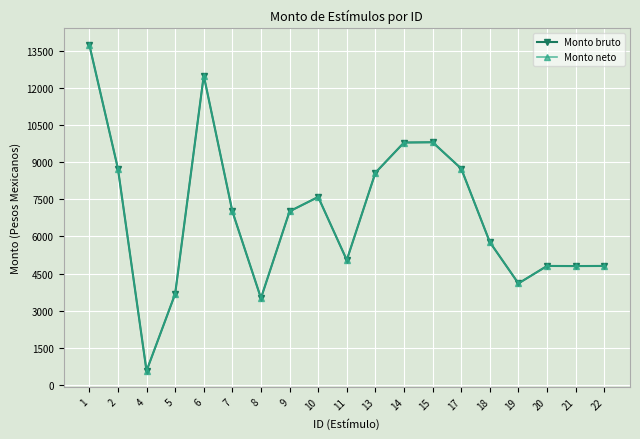

Reading right to left, what are all the values shown in this chart?

Monto bruto: 22=4809.0	21=4804.4	20=4809.0	19=4103.2	18=5771.8	17=8744.2	15=9808.8	14=9797.0	13=8576.2	11=5046.6	10=7597.0	9=7016.2	8=3506.0	7=7016.2	6=12505.0	5=3679.1	4=567.1	2=8744.2	1=13747.8
Monto neto: 22=4809.0	21=4804.4	20=4809.0	19=4103.2	18=5771.8	17=8744.2	15=9808.8	14=9797.0	13=8576.2	11=5046.6	10=7597.0	9=7016.2	8=3506.0	7=7016.2	6=12505.0	5=3679.1	4=567.1	2=8744.2	1=13747.8